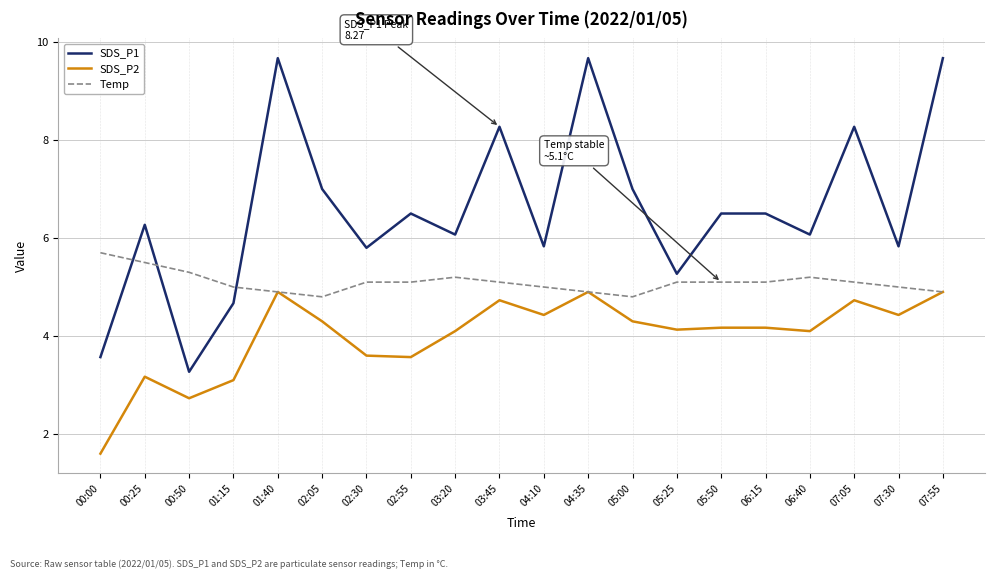

Which category has the lowest value across all series?

00:00